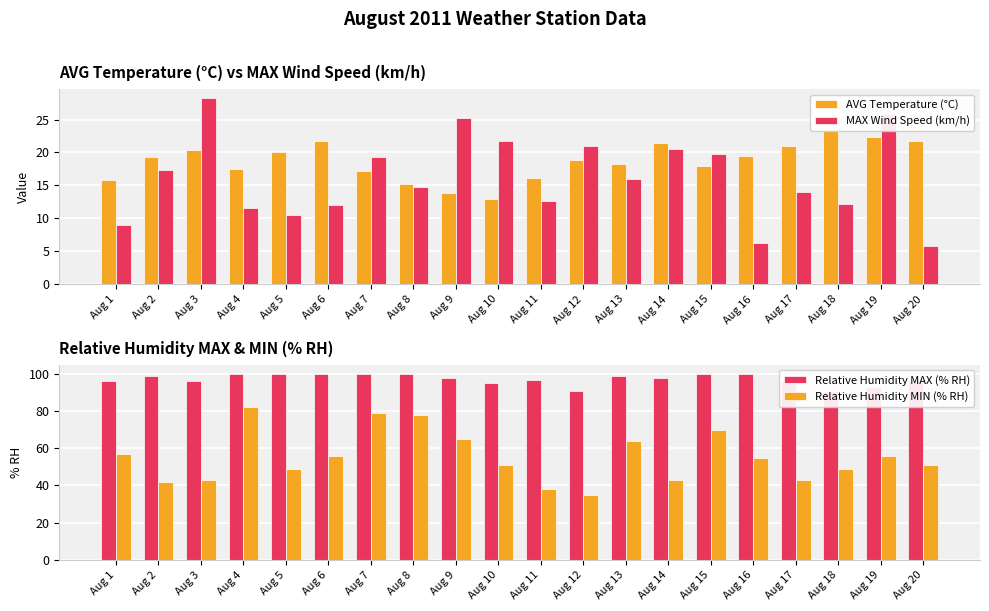

Which series has the largest range (max minus min)?

Relative Humidity MIN (% RH)